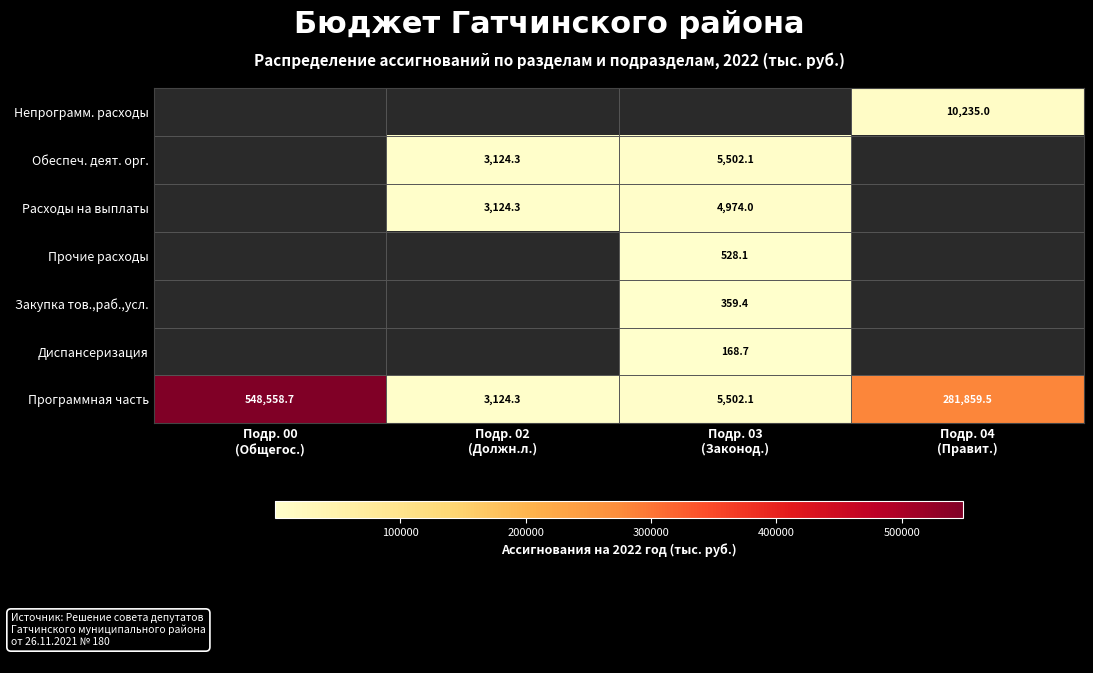

What is the difference between the maximum and minimum values in the Программная часть series?

545434.4